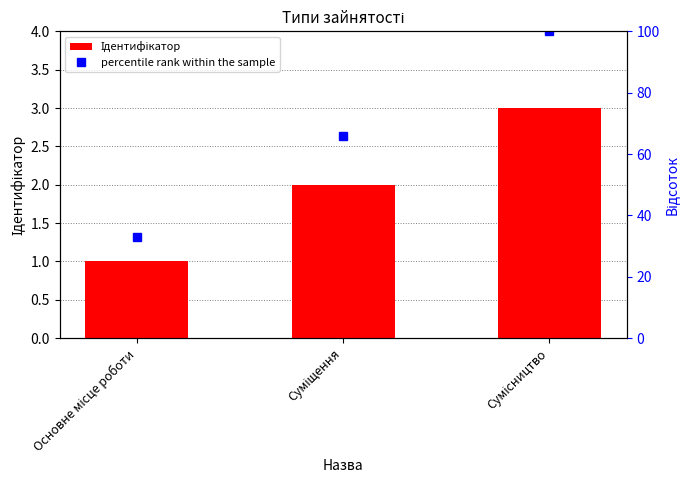

What is the average value of the percentile rank within the sample series?

66